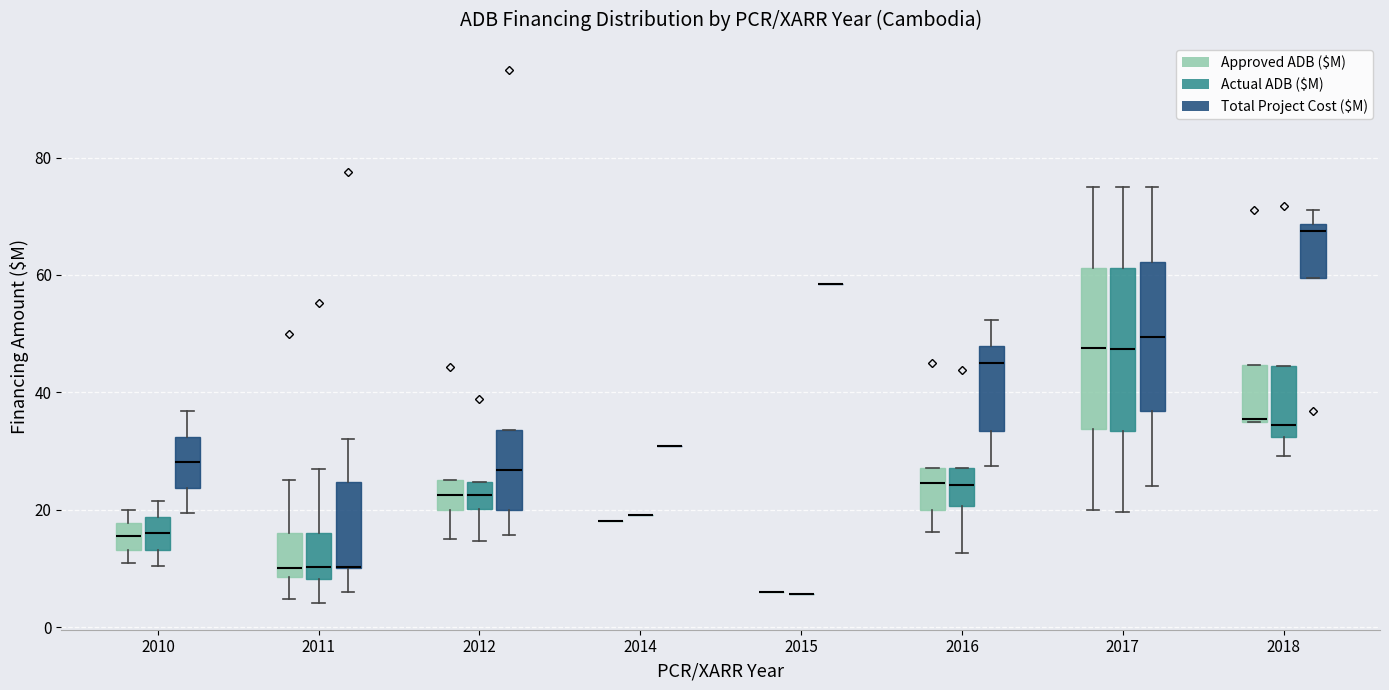

Reading left to right, transcribe this box plot: for each box, give where its median line is, the range the box spans, and where its two whiskers end, as read against the y-axis. The values are not printed on the chart, so give them approximately, as read against the axis.

2010 (Approved ADB ($M)): median 16, box 14 to 18, whiskers 10 to 20
2010 (Actual ADB ($M)): median 16, box 14 to 18, whiskers 10 to 22
2010 (Total Project Cost ($M)): median 28, box 24 to 32, whiskers 20 to 36
2011 (Approved ADB ($M)): median 10, box 8 to 16, whiskers 4 to 26
2011 (Actual ADB ($M)): median 10, box 8 to 16, whiskers 4 to 26
2011 (Total Project Cost ($M)): median 10 (drawn on the box's lower edge), box 10 to 24, whiskers 6 to 32
2012 (Approved ADB ($M)): median 22, box 20 to 26, whiskers 16 to 26
2012 (Actual ADB ($M)): median 22, box 20 to 24, whiskers 14 to 24
2012 (Total Project Cost ($M)): median 26, box 20 to 34, whiskers 16 to 34
2014 (Approved ADB ($M)): box collapsed to a line at 18, whiskers 18 to 18
2014 (Actual ADB ($M)): box collapsed to a line at 20, whiskers 20 to 20
2014 (Total Project Cost ($M)): box collapsed to a line at 30, whiskers 30 to 30
2015 (Approved ADB ($M)): box collapsed to a line at 6, whiskers 6 to 6
2015 (Actual ADB ($M)): box collapsed to a line at 6, whiskers 6 to 6
2015 (Total Project Cost ($M)): box collapsed to a line at 58, whiskers 58 to 58
2016 (Approved ADB ($M)): median 24, box 20 to 28, whiskers 16 to 28
2016 (Actual ADB ($M)): median 24, box 20 to 28, whiskers 12 to 28
2016 (Total Project Cost ($M)): median 46, box 34 to 48, whiskers 28 to 52
2017 (Approved ADB ($M)): median 48, box 34 to 62, whiskers 20 to 76
2017 (Actual ADB ($M)): median 48, box 34 to 62, whiskers 20 to 76
2017 (Total Project Cost ($M)): median 50, box 36 to 62, whiskers 24 to 76
2018 (Approved ADB ($M)): median 36, box 36 to 44, whiskers 36 to 44
2018 (Actual ADB ($M)): median 34, box 32 to 44, whiskers 30 to 44
2018 (Total Project Cost ($M)): median 68 (just below the box's upper edge), box 60 to 68, whiskers 60 to 72